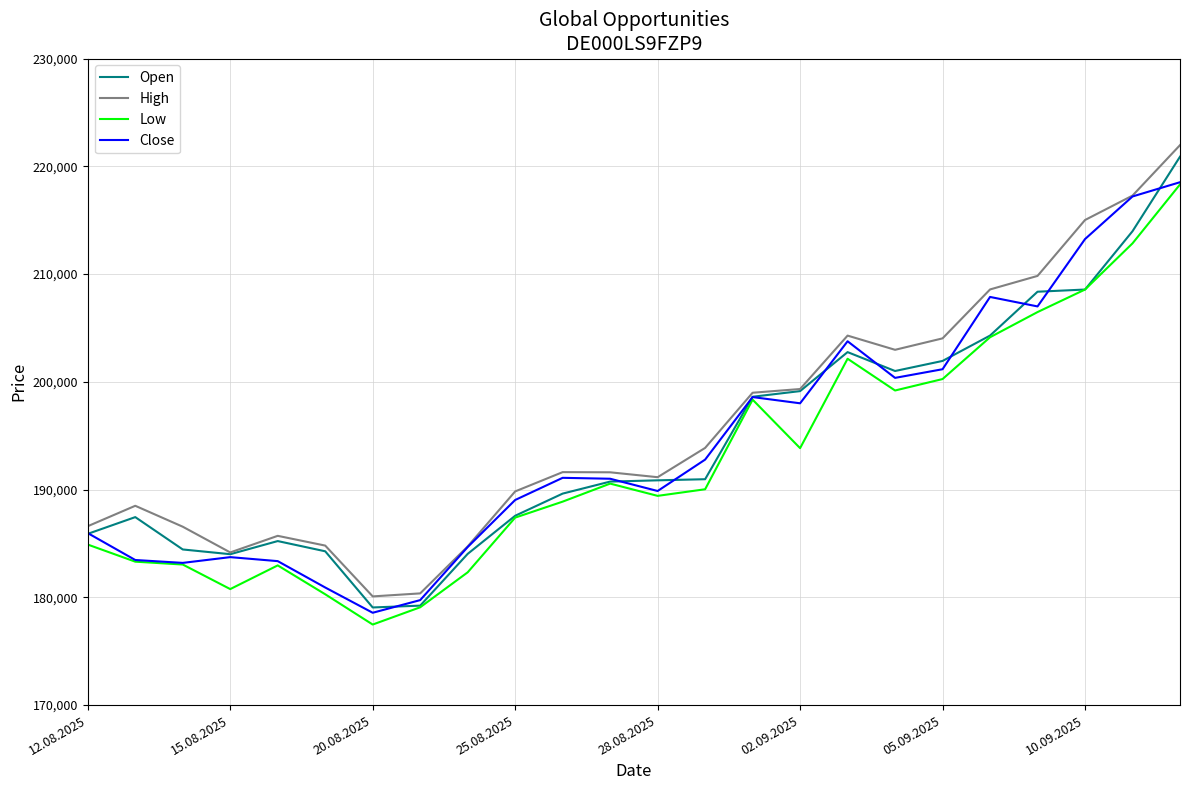

What is the minimum value shown in the chart?

177474